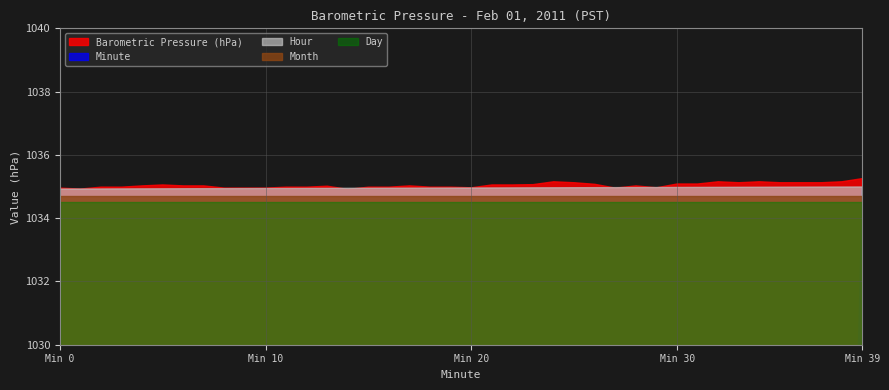

True or false: Barometric Pressure (hPa) and Minute intersect in this chart.

False